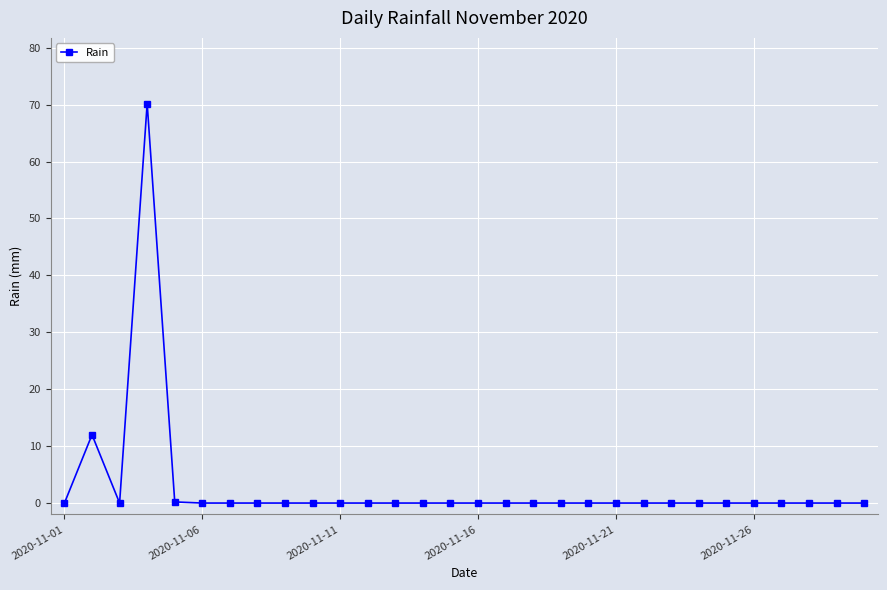

What is the maximum value shown in the chart?

70.2